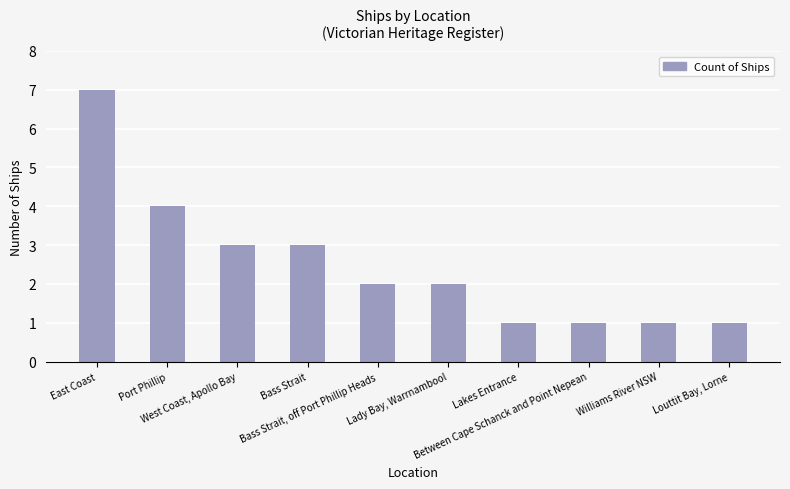

What is the label of the 8th bar from the left?

Between Cape Schanck and Point Nepean